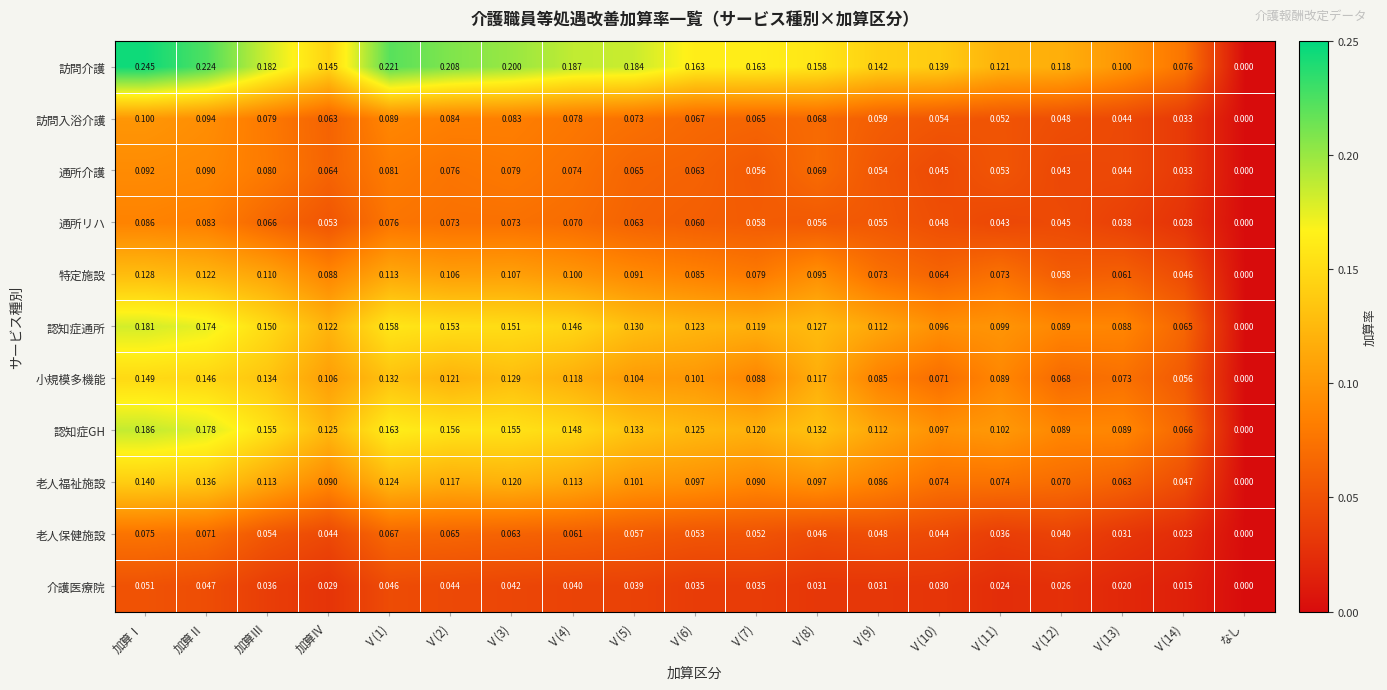

What is the spread (max minus min) of values at Ⅴ(13)?

0.1